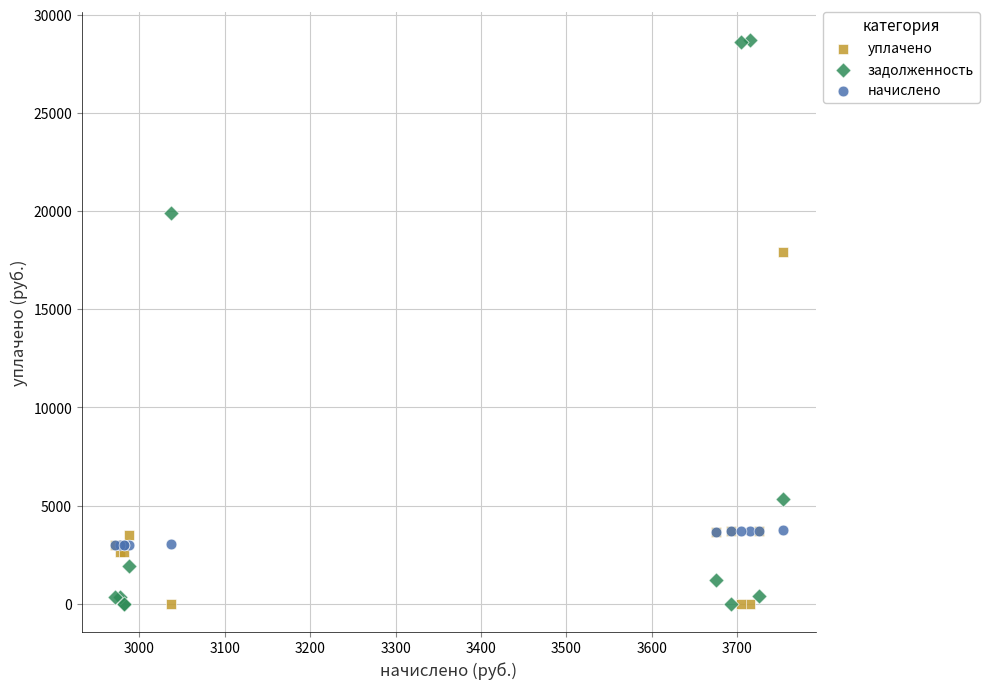

In the уплачено series, what Y value is closest to 8966?

3725.7